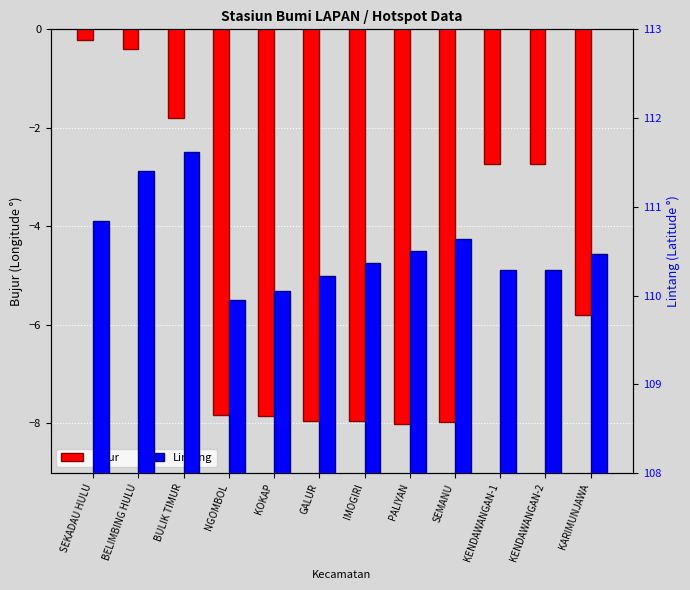

How many series are shown in this chart?

2